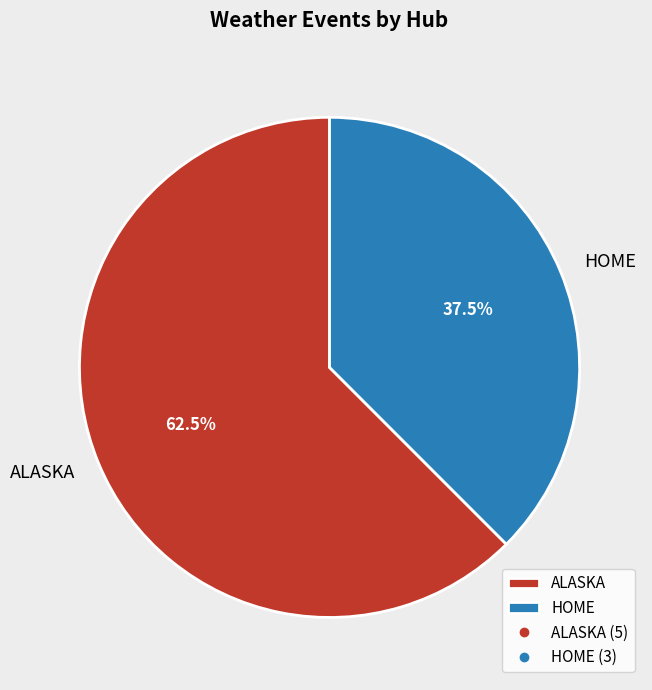

How many segments does this pie chart have?

2